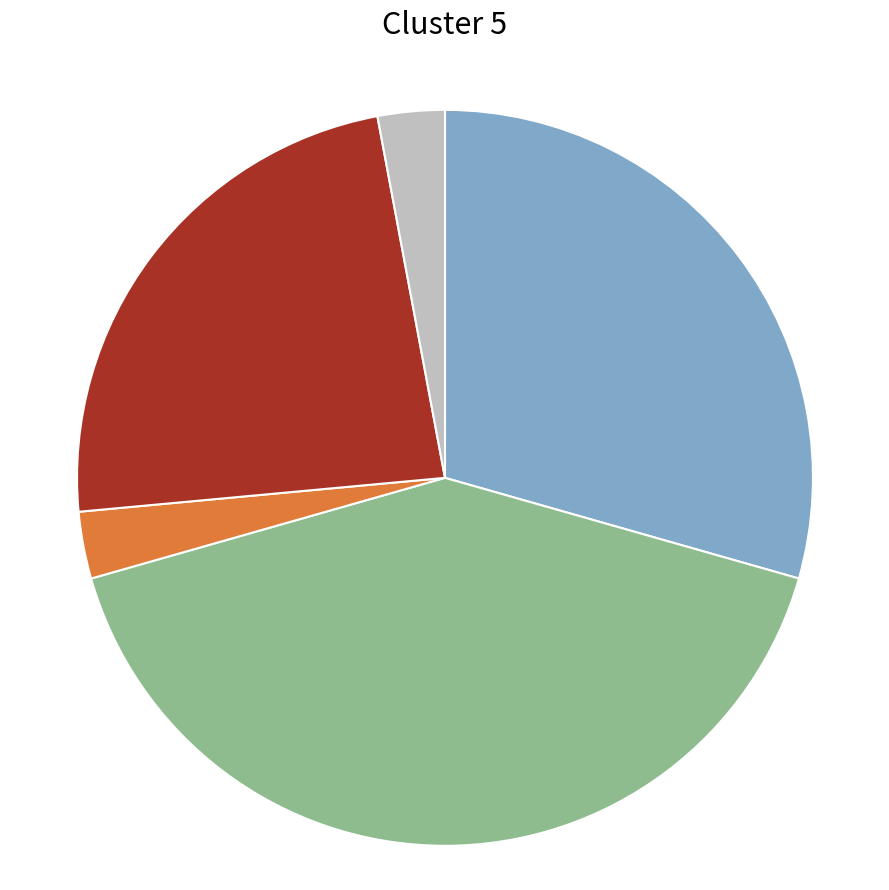

Is there a majority slice in this chart?

No